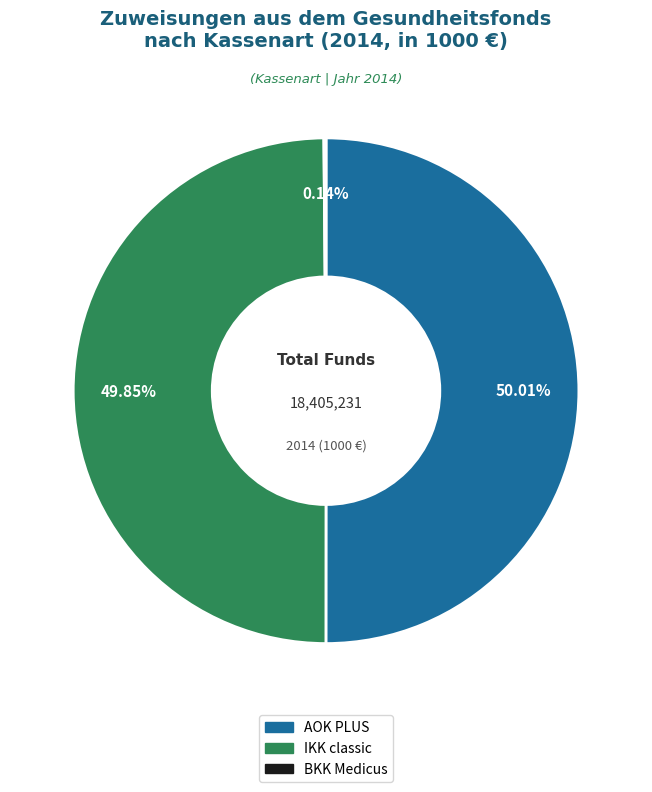

Do IKK classic and AOK PLUS together represent more than half of the pie?

Yes